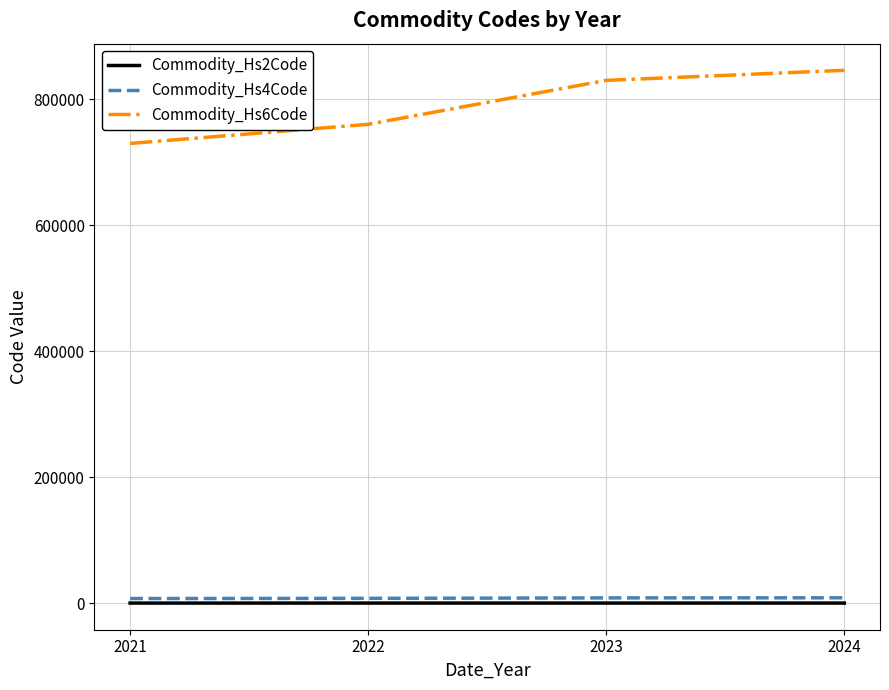

What is the average value of the Commodity_Hs6Code series?

791755